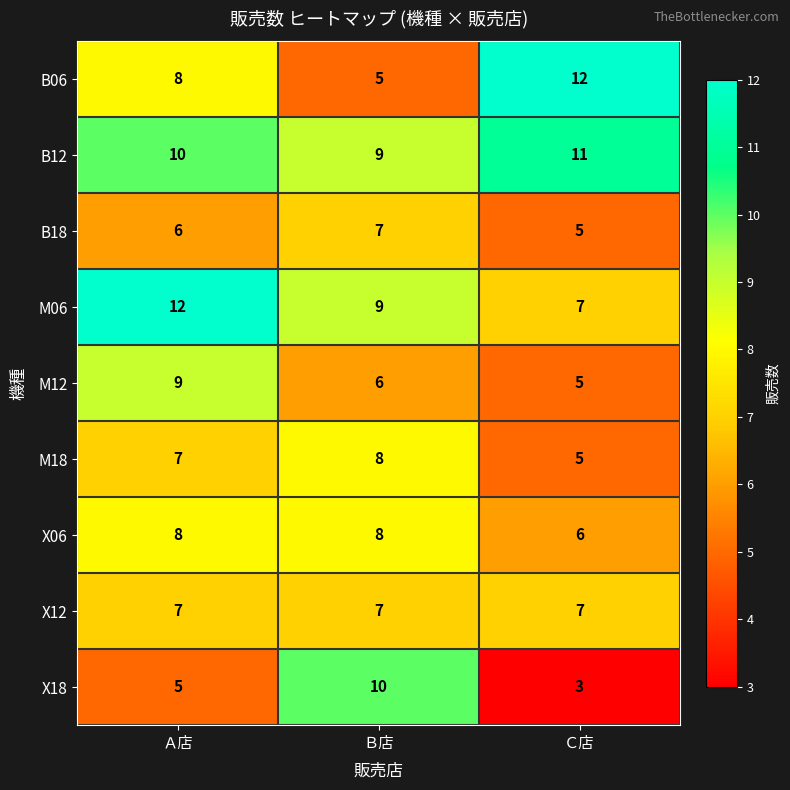

At which label is B06 closest to 8?

Ａ店